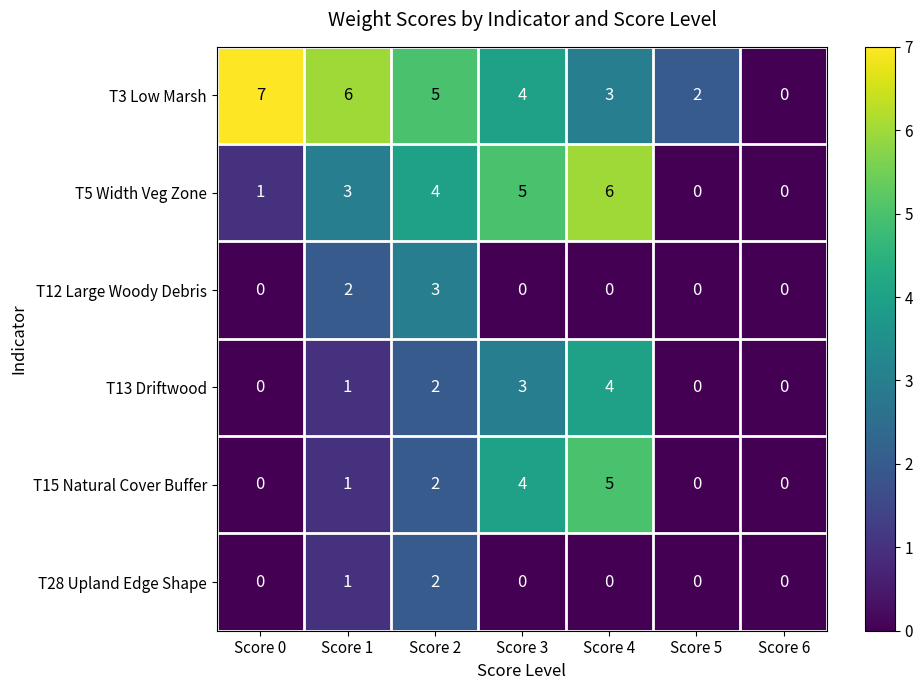

Which series has the largest total across all categories?

T3 Low Marsh